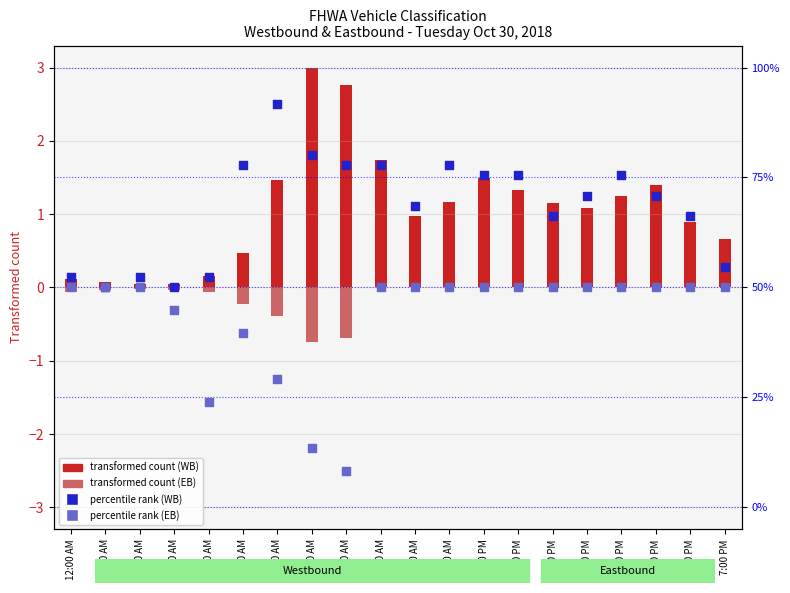

At which category is the sum across all series the highest?

9:00 AM